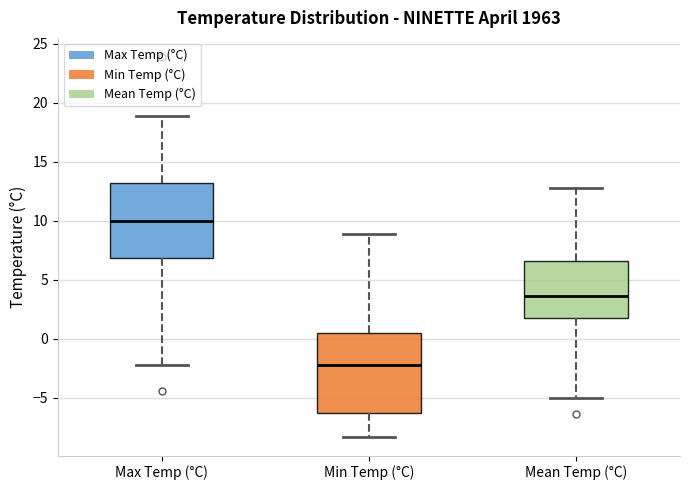

Which box has the lowest median line?

Min Temp (°C)